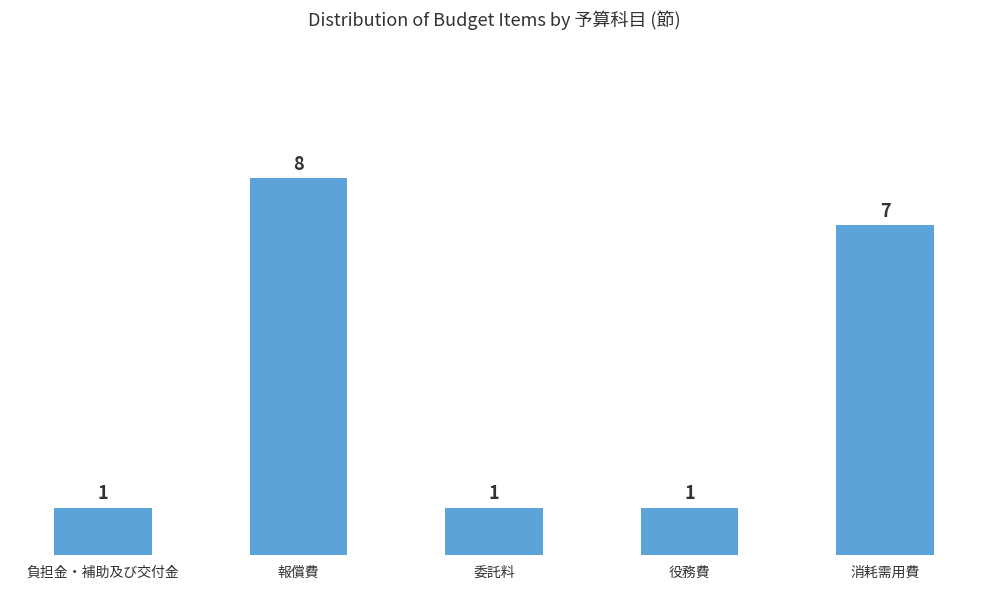

Between 消耗需用費 and 報償費, which is larger?

報償費